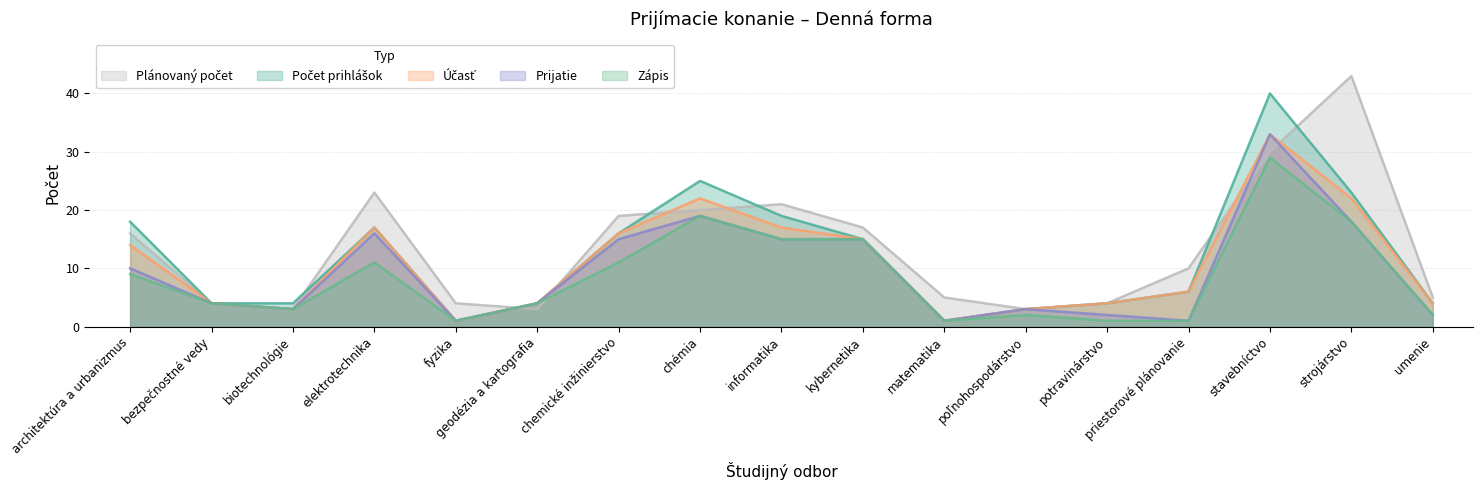

How many data points in Prijatie are less than 4?

7